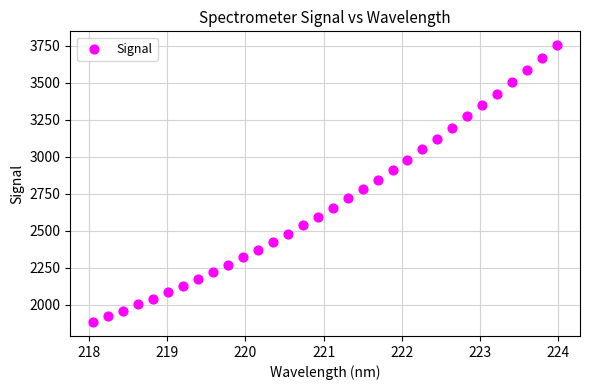

What is the range of X values (max minus min)?

5.9